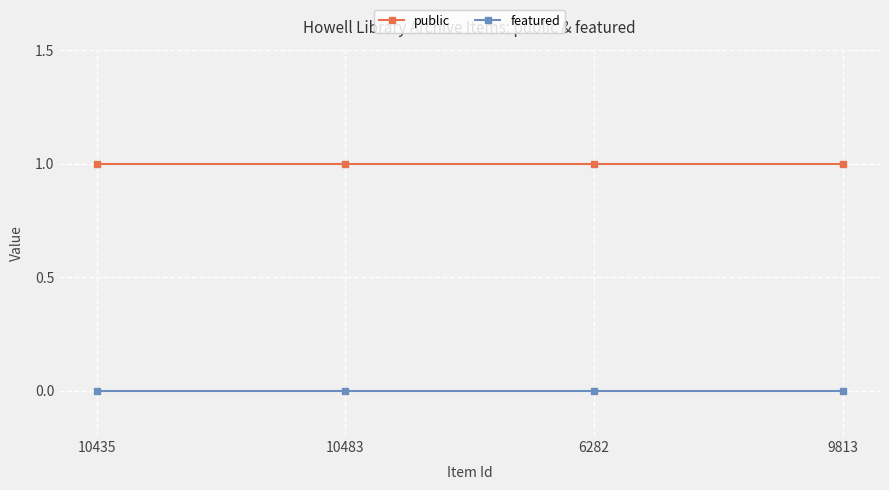

True or false: public and featured cross at least once.

False